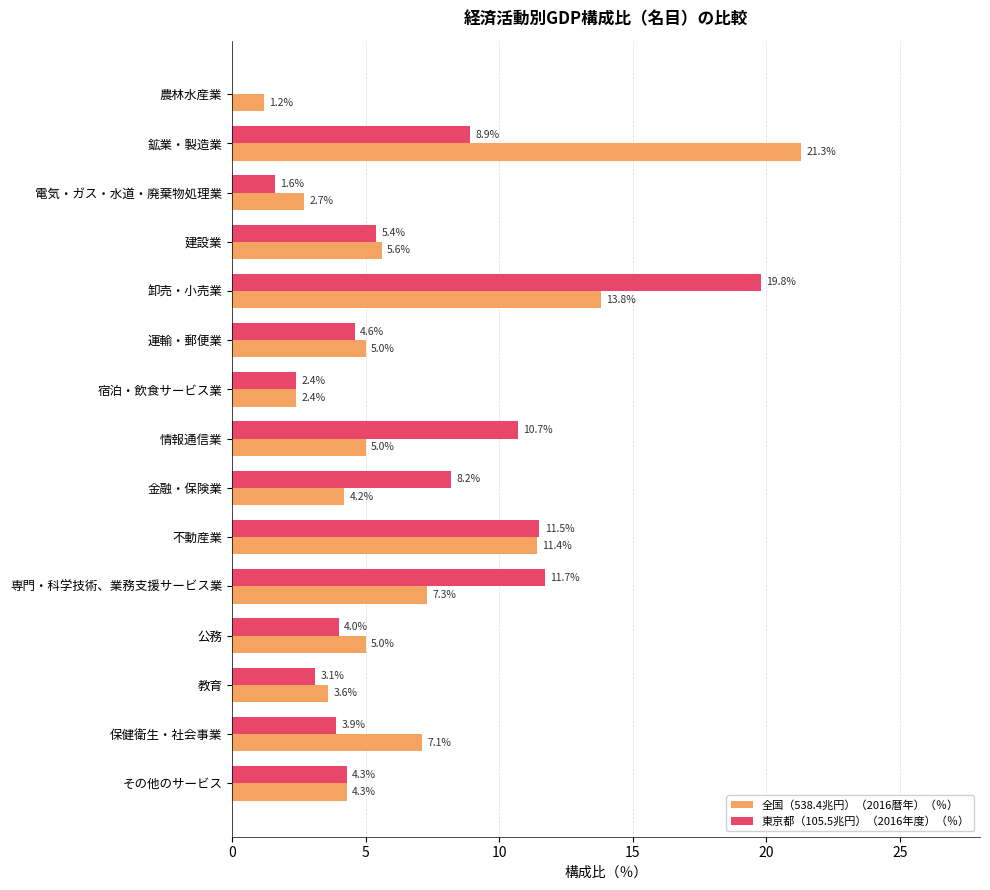

Which series changed the most between 鉱業・製造業 and 教育?

全国（538.4兆円）（2016暦年）（％）